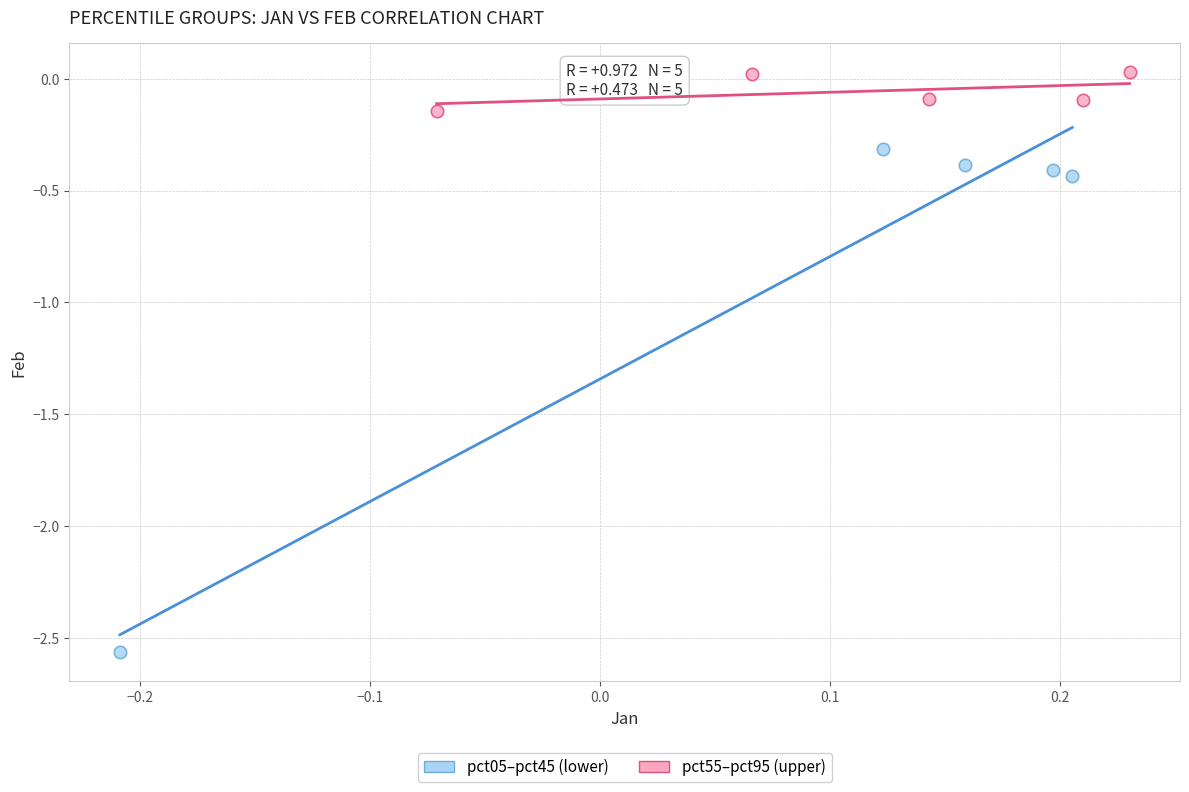

Which series contains the highest Y value?

pct55–pct95 (upper)